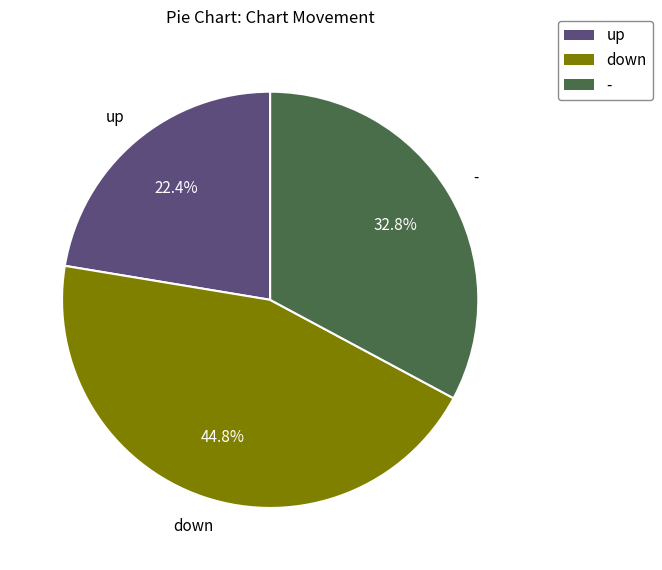

To the nearest percent, what is the difference between the largest and smallest slice percentages?

22%